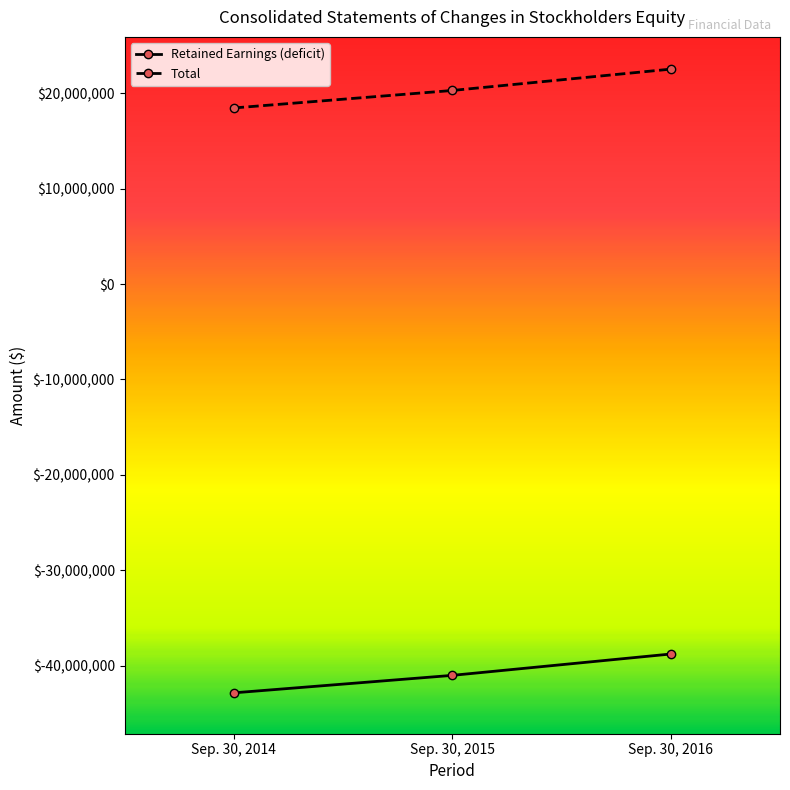

What are all the series names shown in the legend?

Retained Earnings (deficit), Total